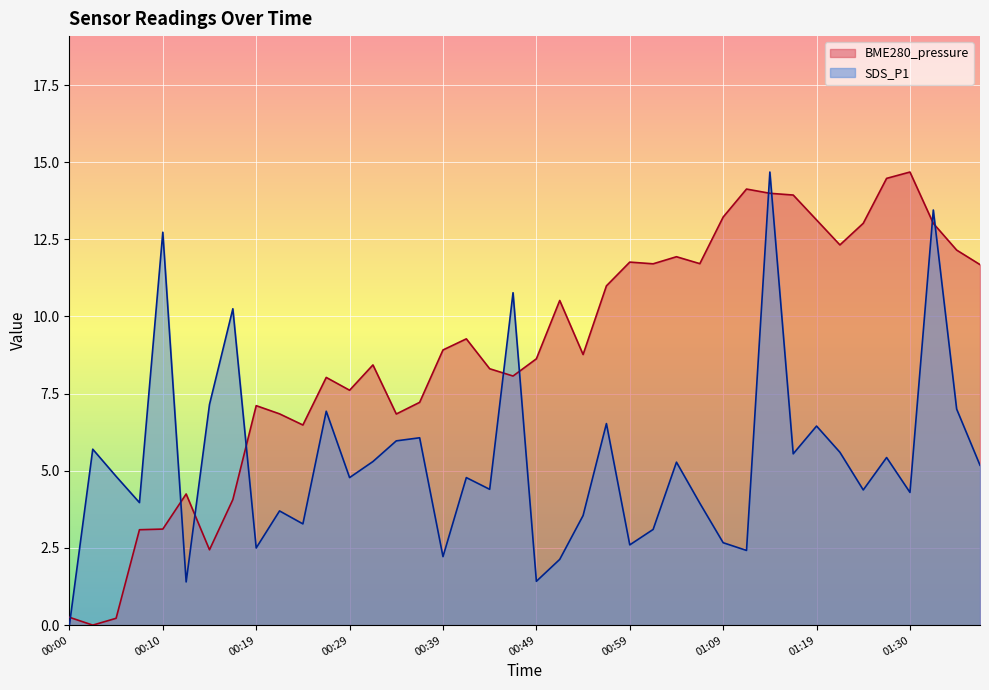

Which label corresponds to the smallest value in the chart?

00:02